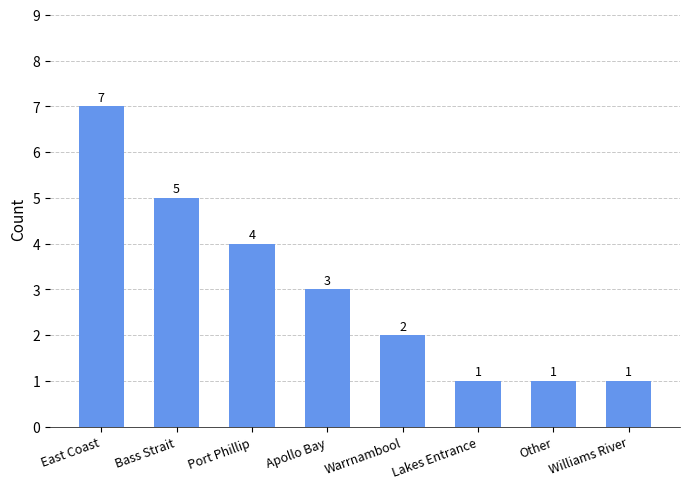

Are the bars horizontal?

No